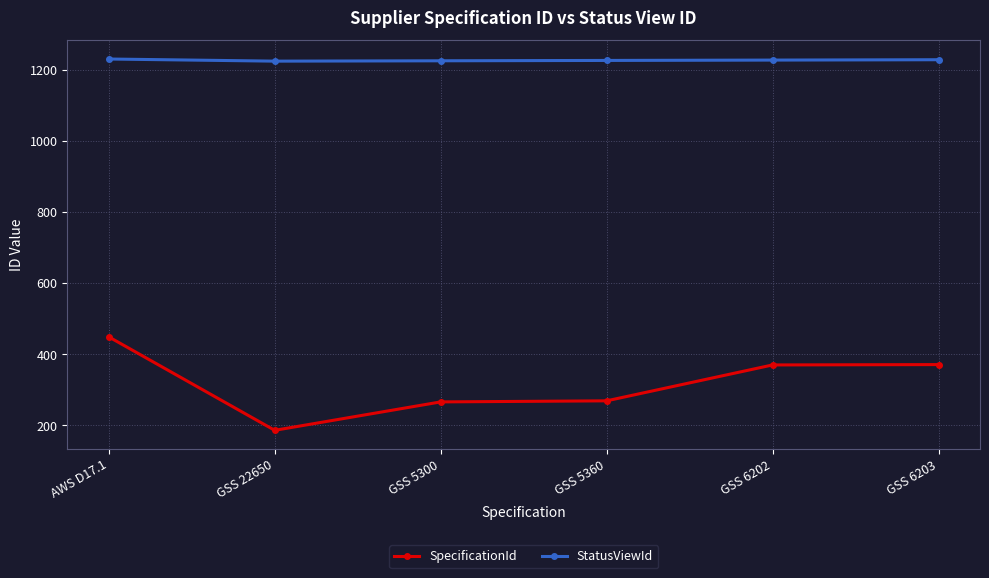

What are all the series names shown in the legend?

SpecificationId, StatusViewId